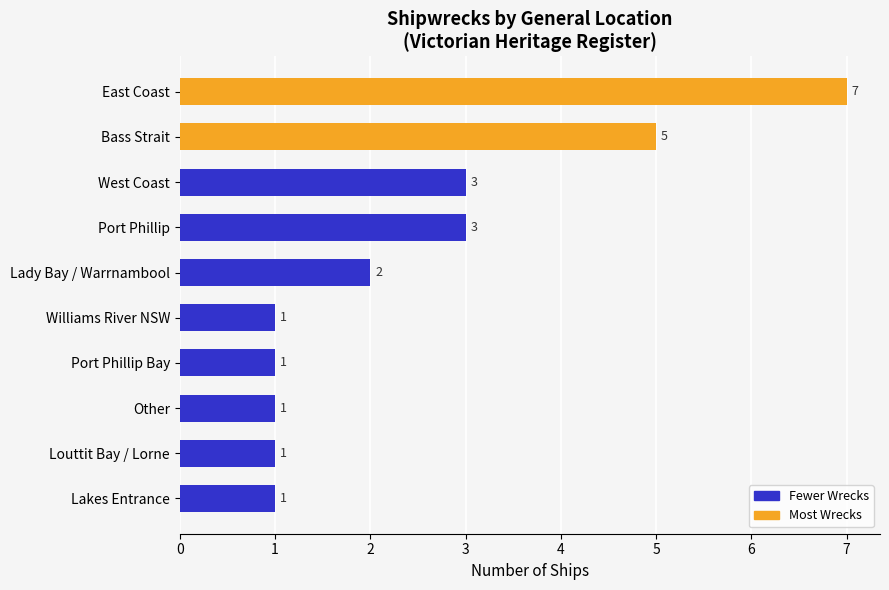

True or false: the data shows 1 at Lakes Entrance.

True